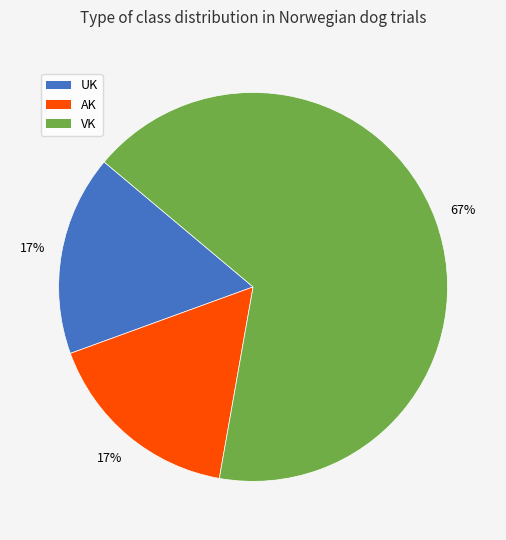

Which slice is the largest?

VK